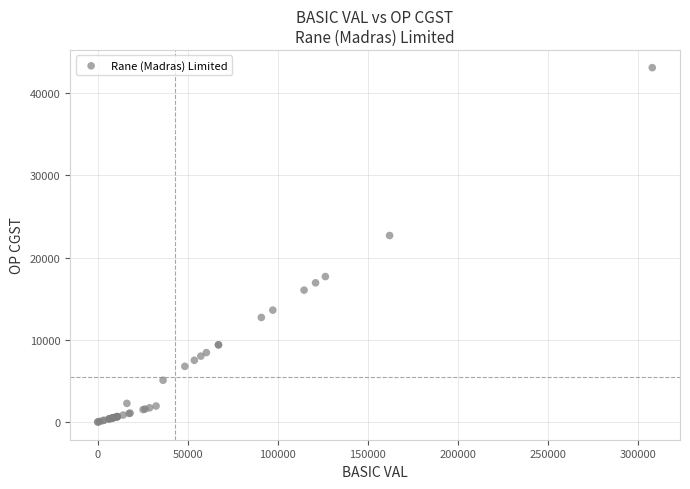

What Y value in the scatter plot is closest to 21552?

22685.6